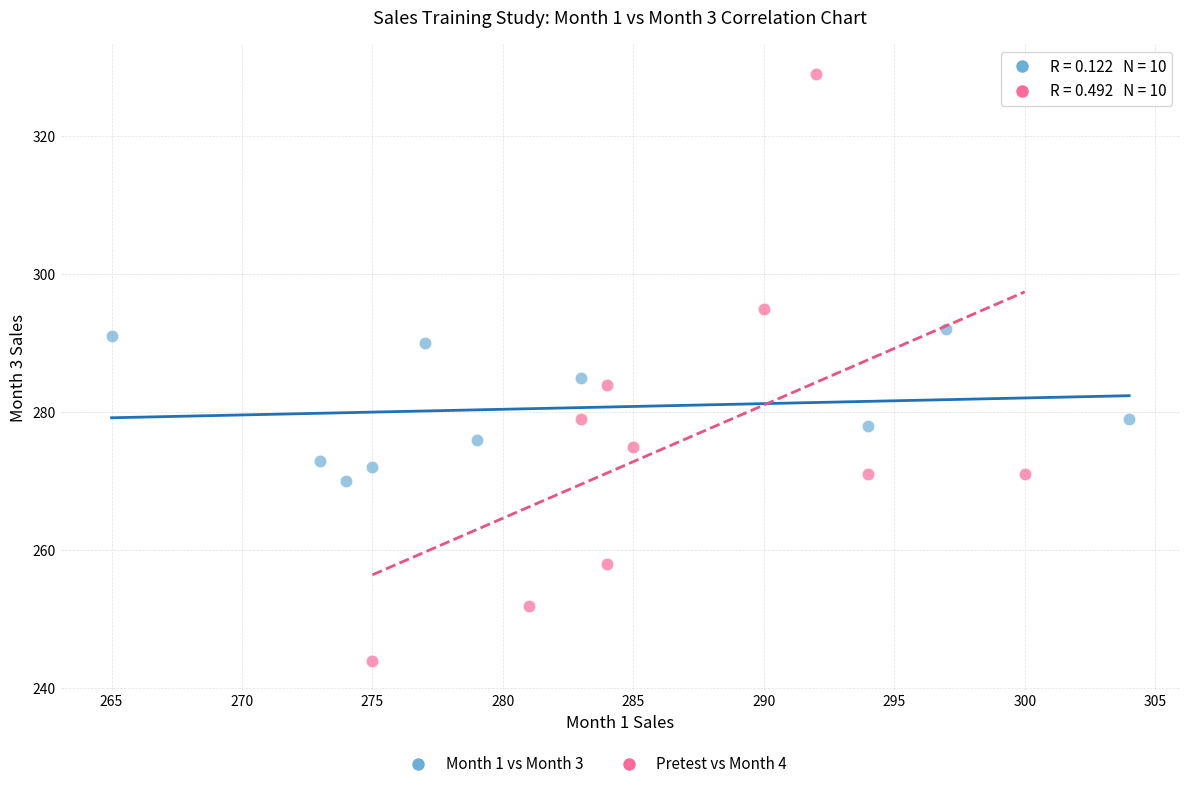

Which series has the widest spread of Y values?

Pretest vs Month 4